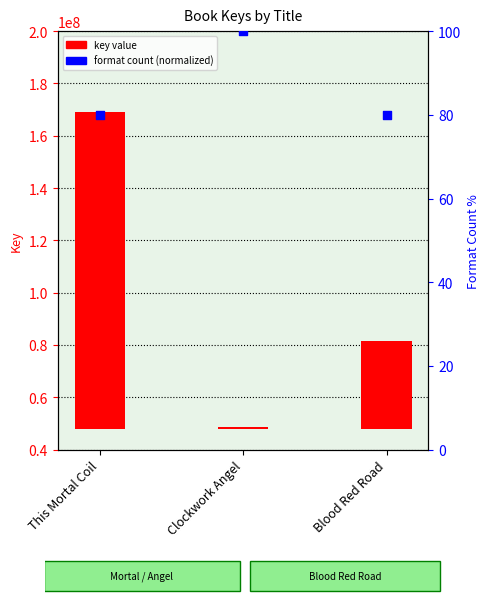

Which series contains the lowest Y value?

format count (normalized)